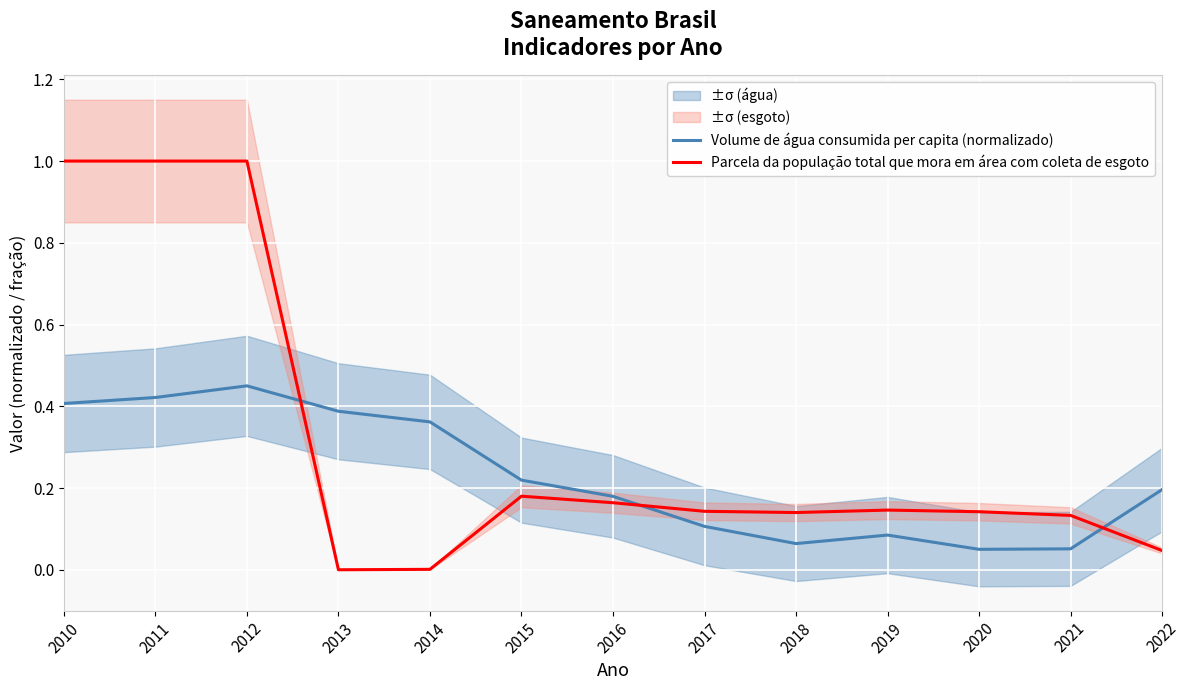

Between 2011 and 2020, which series saw the biggest shift?

Parcela da população total que mora em área com coleta de esgoto